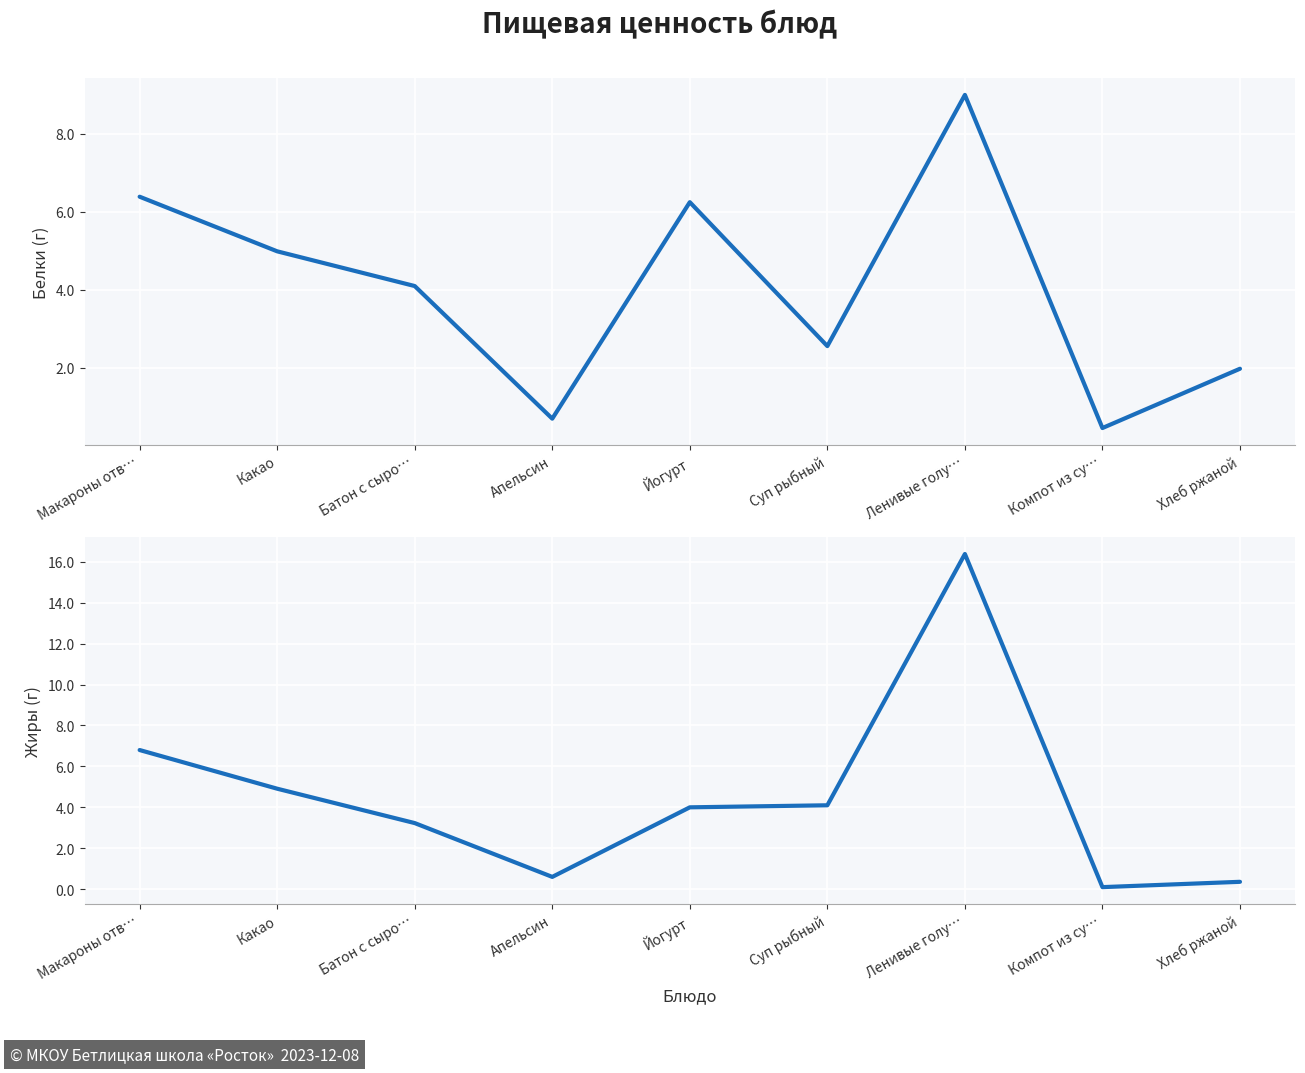

In Жиры, how many points are lower than both neighbors (excluding endpoints)?

2